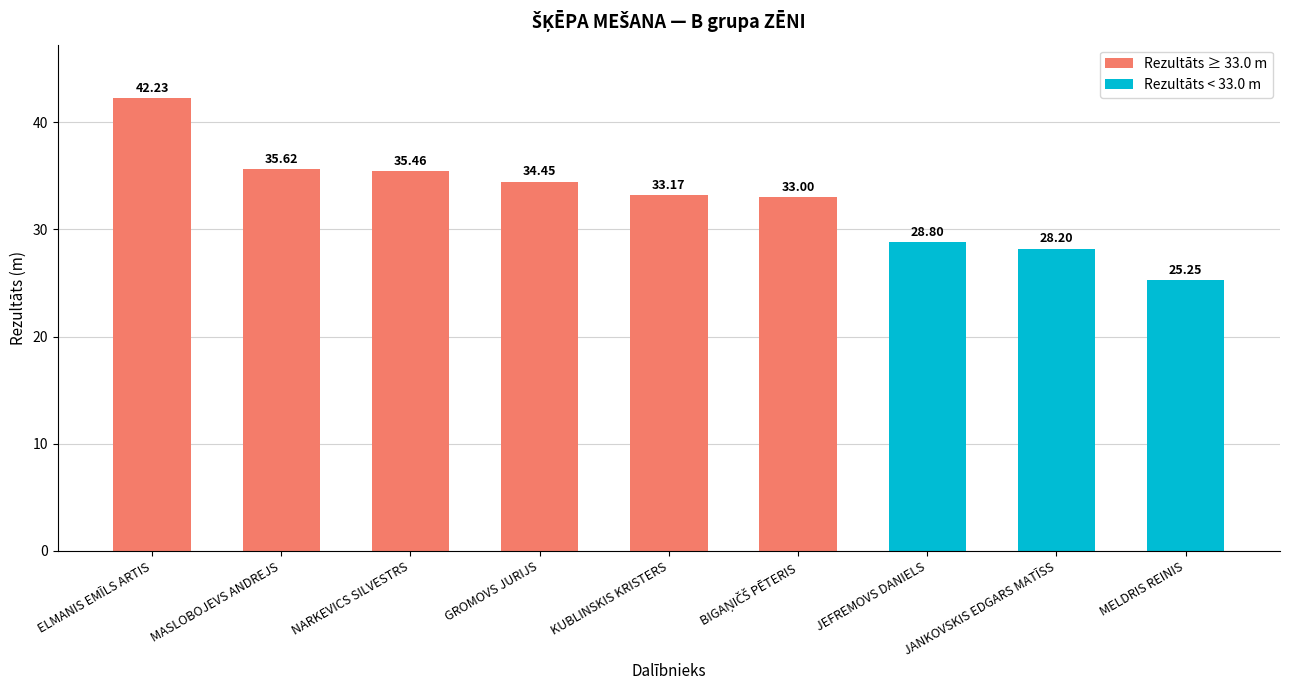

What is the difference between the values at MASLOBOJEVS ANDREJS and GROMOVS JURIJS?

1.2